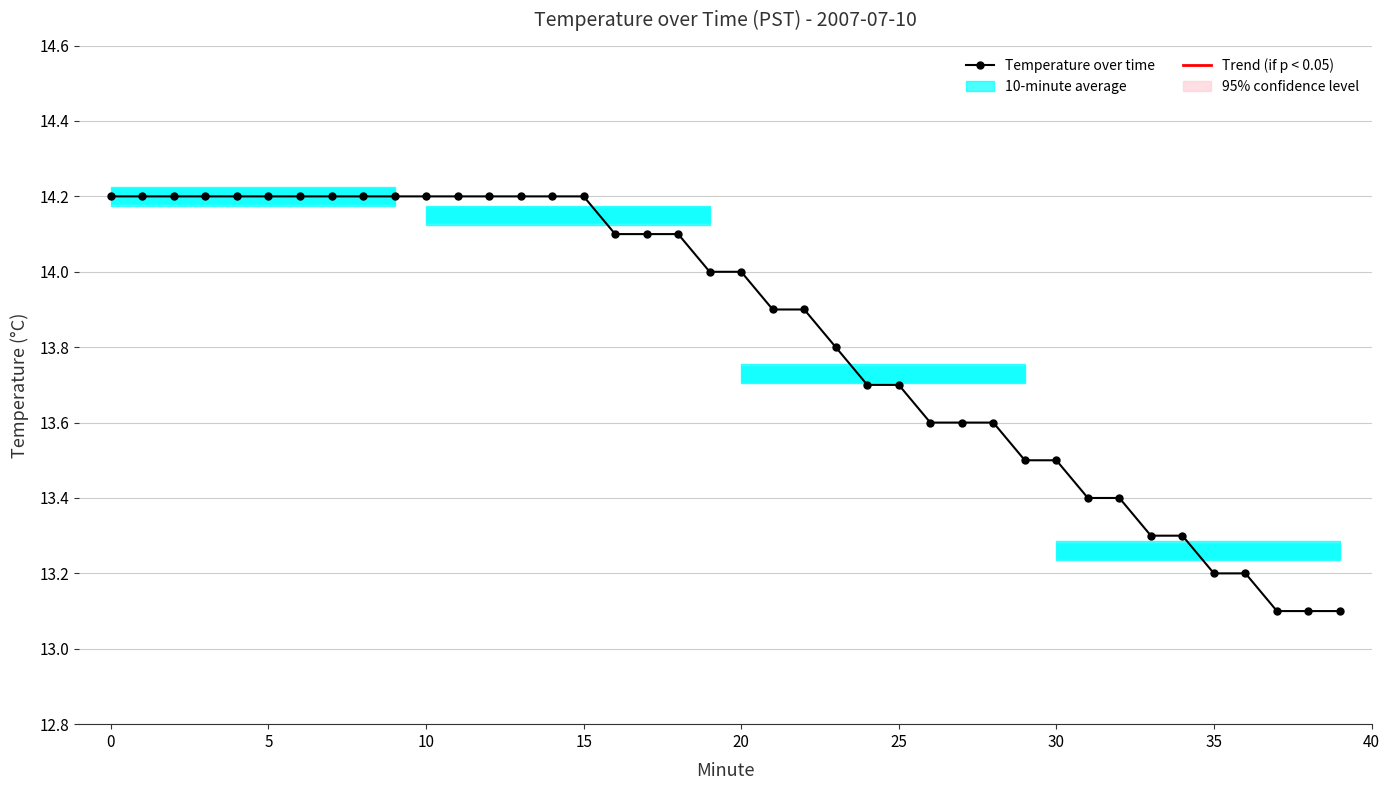

What is the ratio of the value at 34 to the value at 37?

1.0